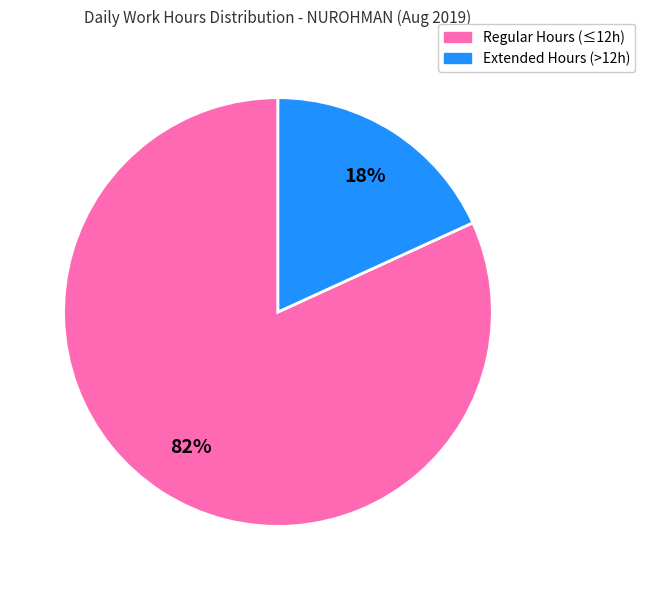

How many segments does this pie chart have?

2